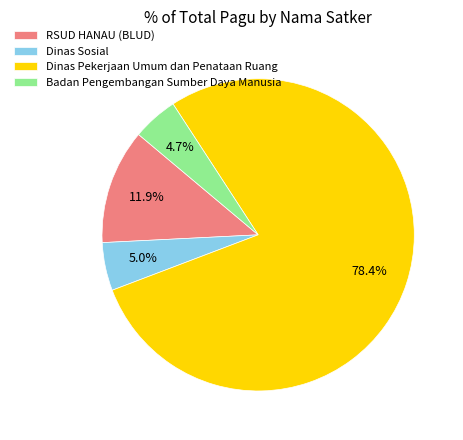

Which category has the biggest portion of the pie?

Dinas Pekerjaan Umum dan Penataan Ruang